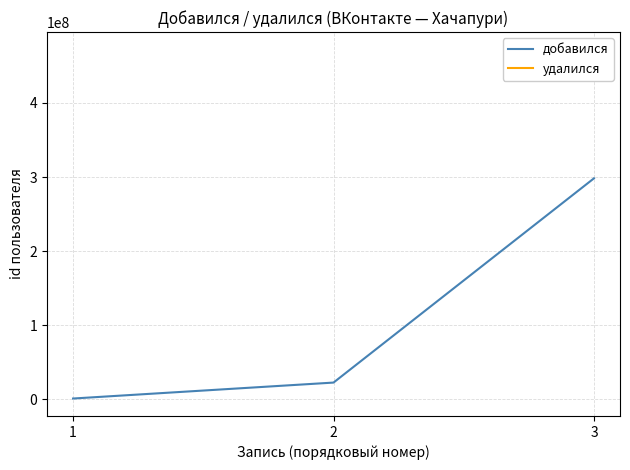

Which label corresponds to the smallest value in the chart?

1